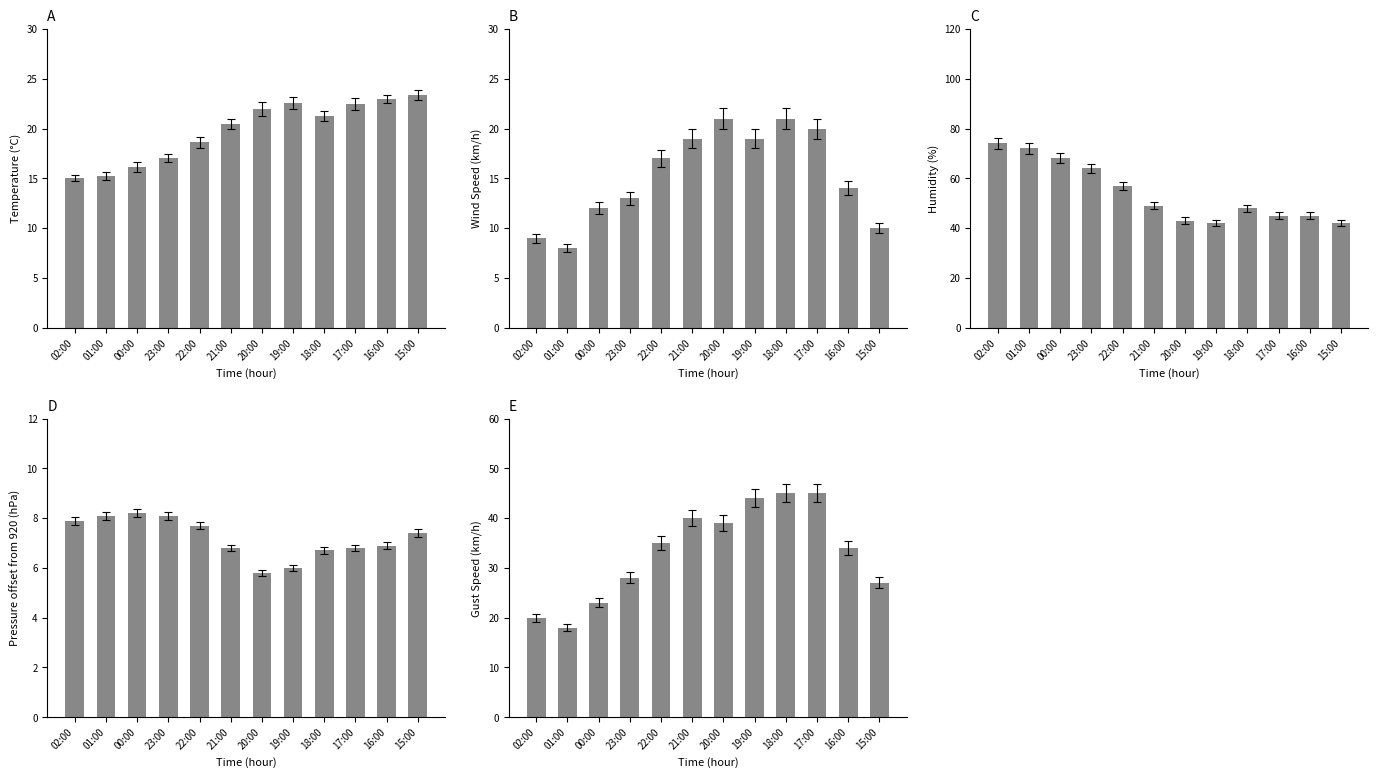

List the series in order of their peak value, lowest first.

Pressure offset (hPa), Wind Speed (km/h), Temperature (C), Gust (km/h), Humidity (%)